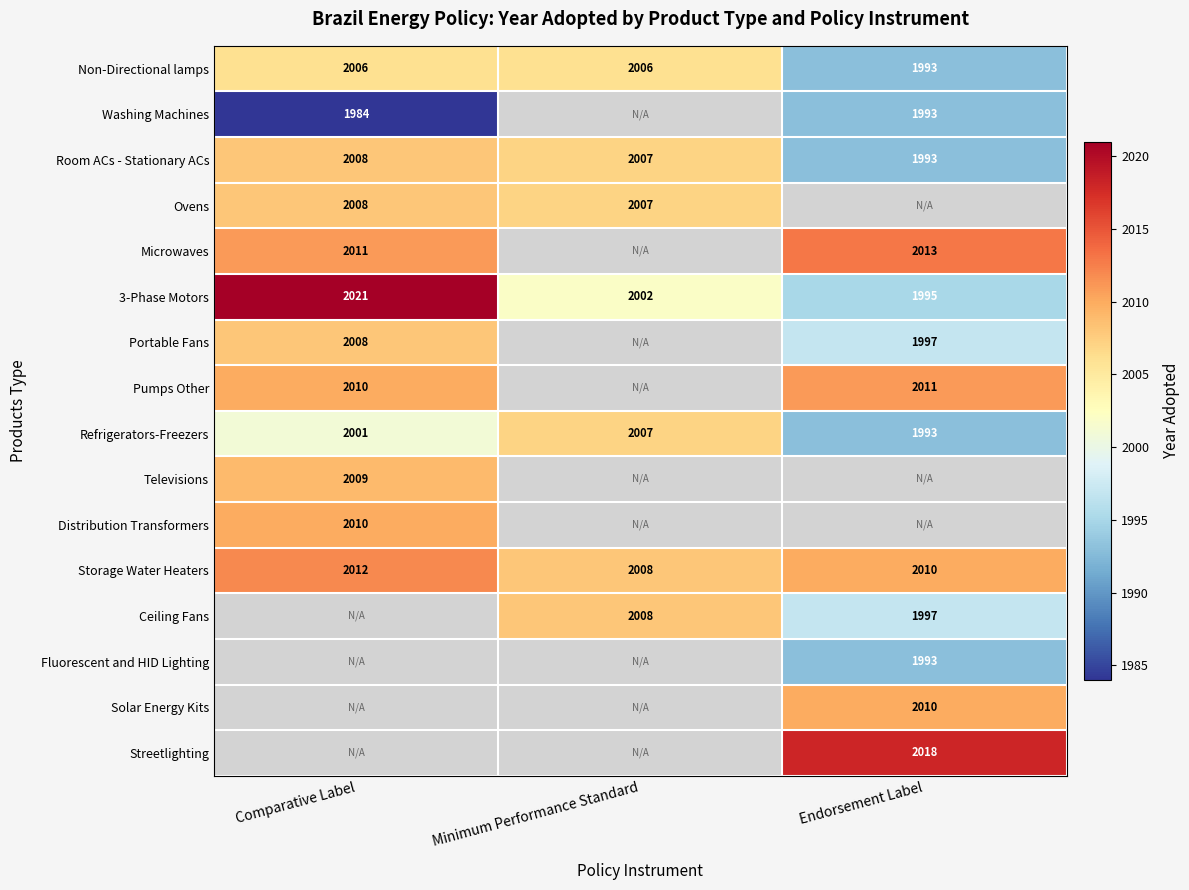

How many values in the 3-Phase Motors series are below 2002?

1